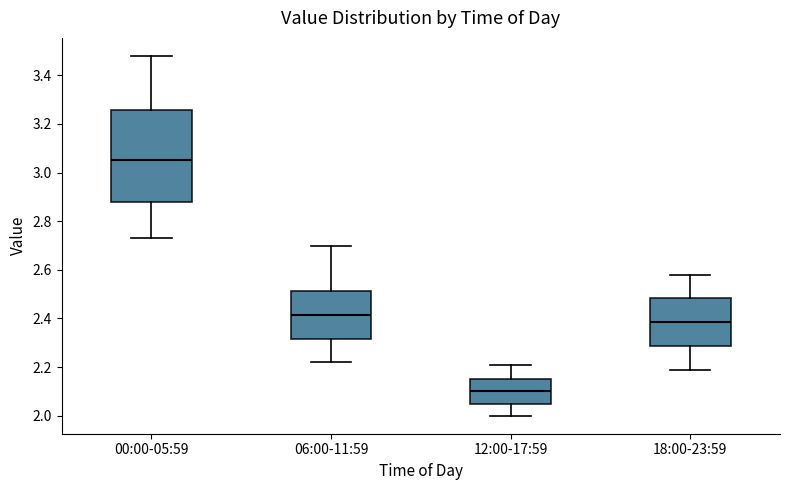

Which box has the lowest median line?

12:00-17:59